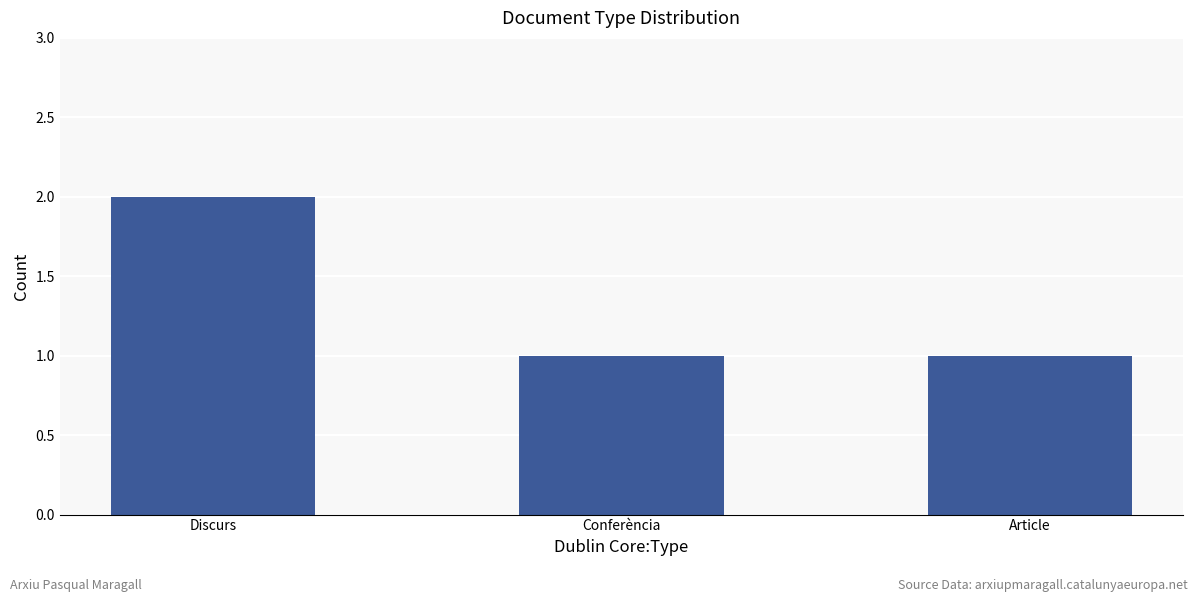

The value at Discurs is 2. True or false?

True